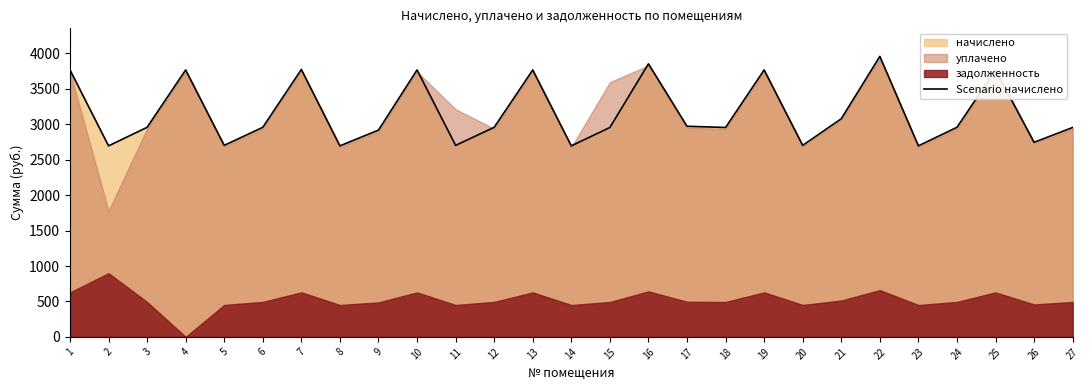

List the labels in order of value, smallest first.

2, 8, 14, 23, 5, 11, 20, 26, 9, 15, 18, 27, 3, 6, 12, 24, 17, 21, 4, 10, 13, 19, 25, 1, 7, 16, 22